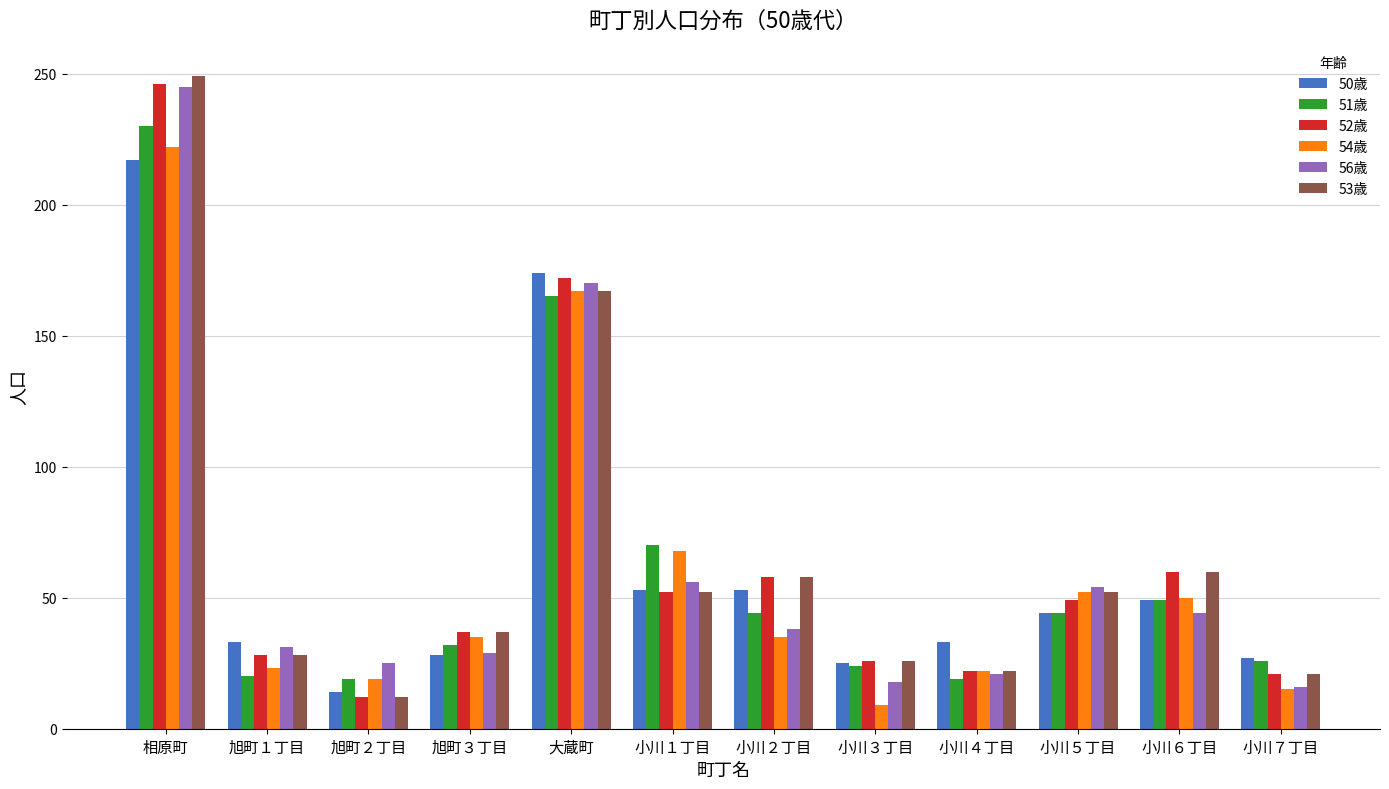

True or false: 51歳 has a value of 49 at 小川６丁目.

True